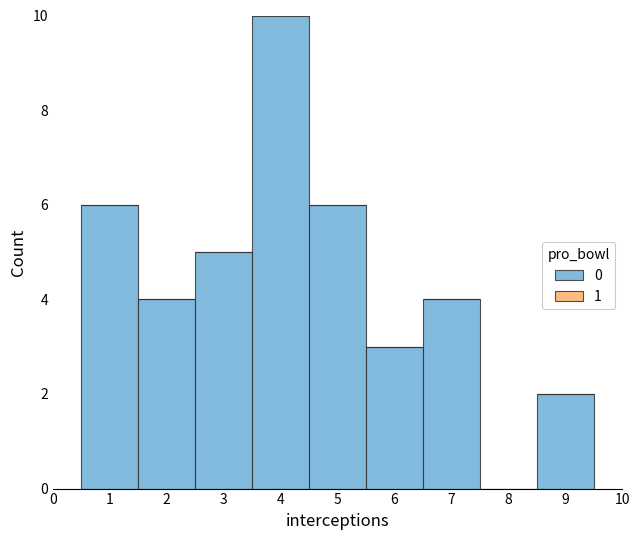

The chart shows a value of 6 at 5. True or false?

True